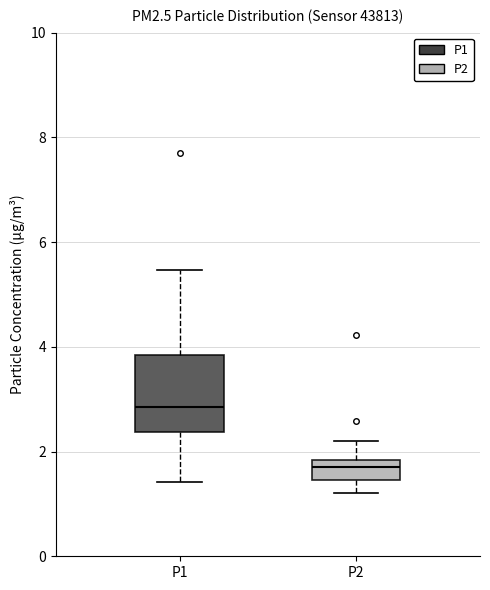

Which box's median line is the lowest?

P2